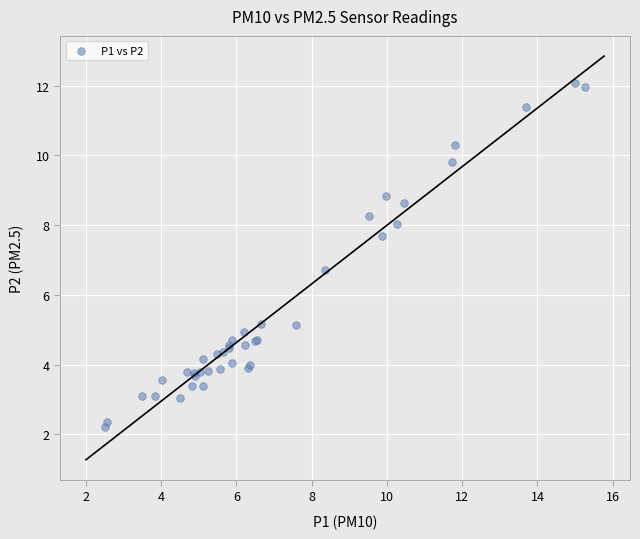

What Y value in the scatter plot is closest to 7?

6.7